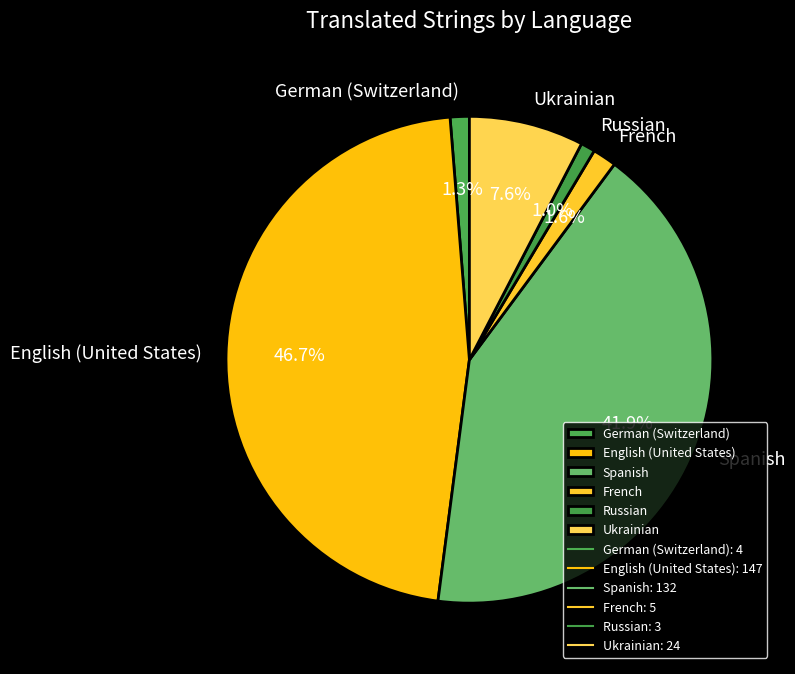

How many slices are in this pie chart?

6